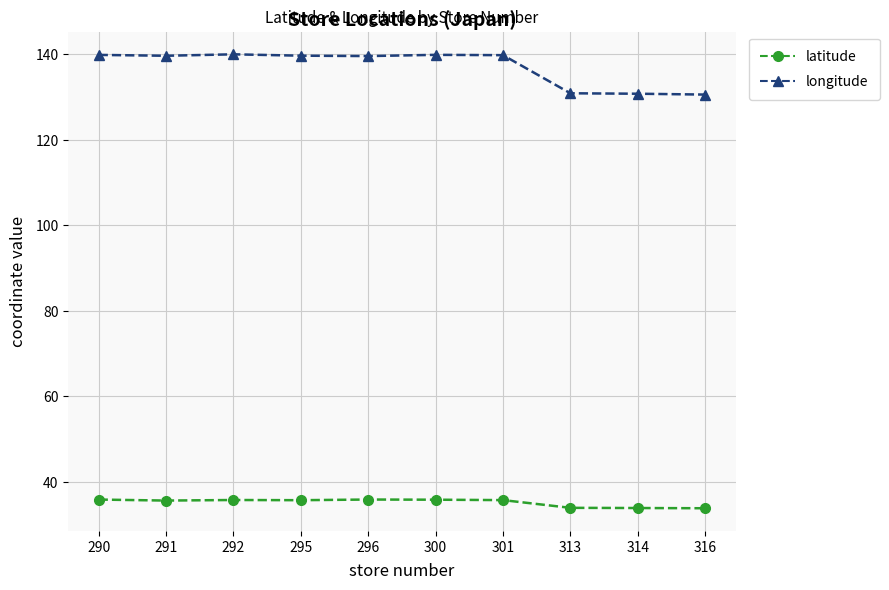

Between 295 and 316, which series saw the biggest shift?

longitude